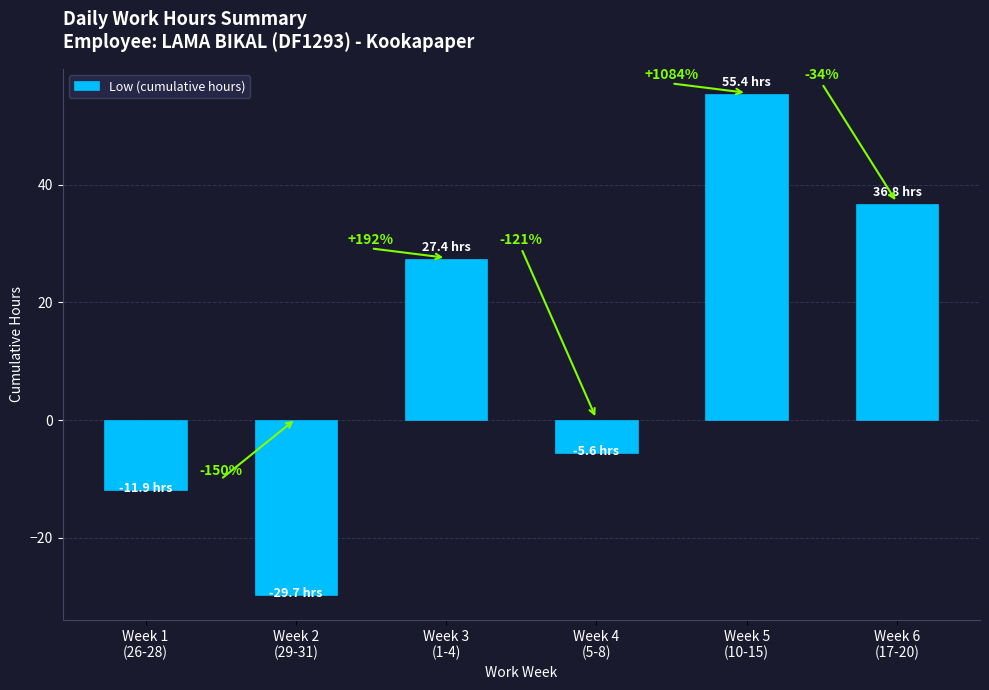

What is the minimum value shown in the chart?

-29.7